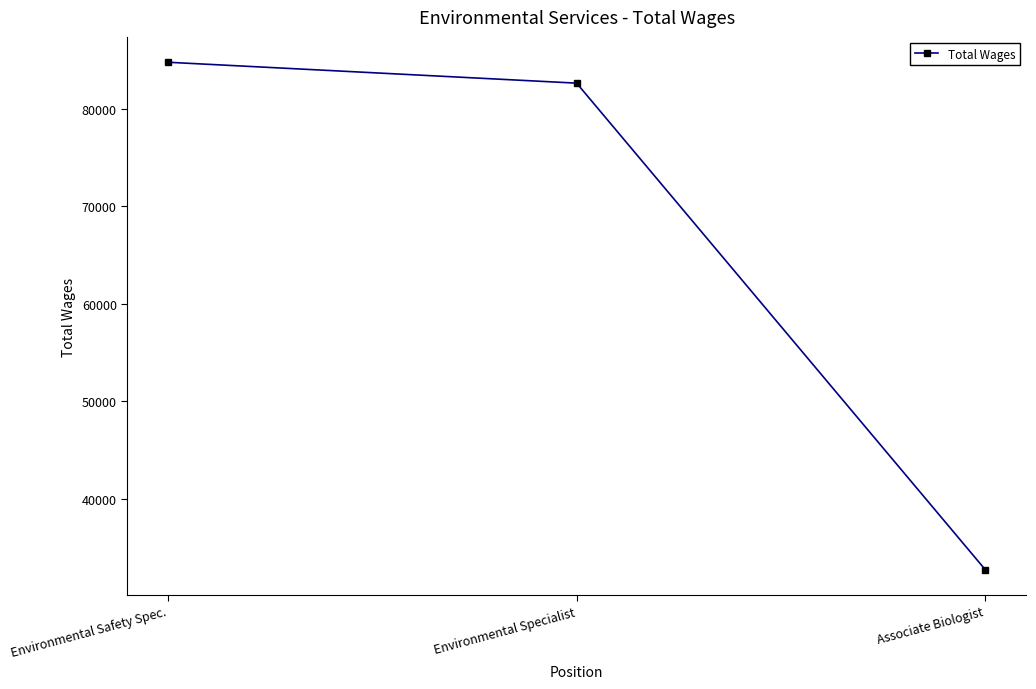

What is the difference between the maximum and minimum values?

52050